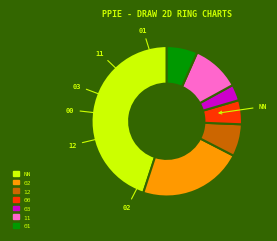

What is the smallest slice in the pie chart?

03